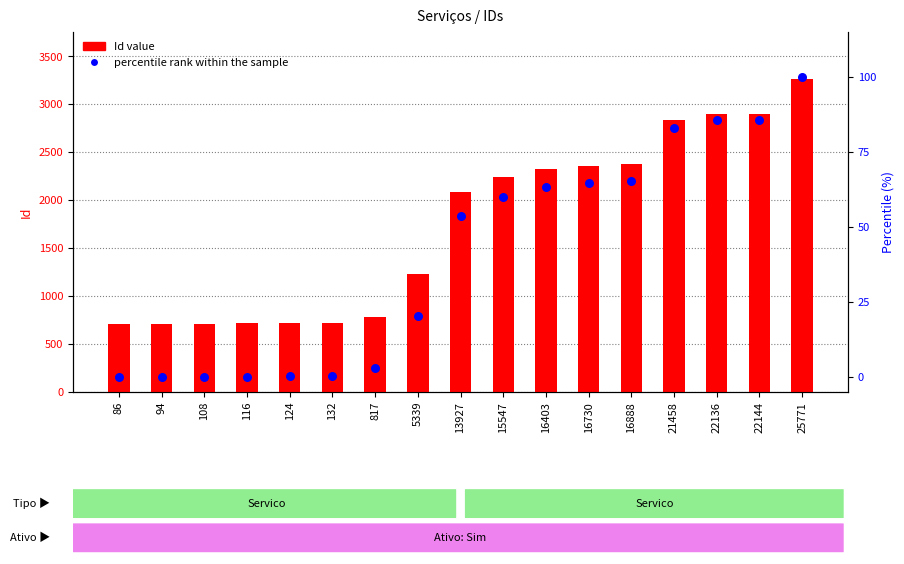

Which series has the largest Y range (max minus min)?

Id value